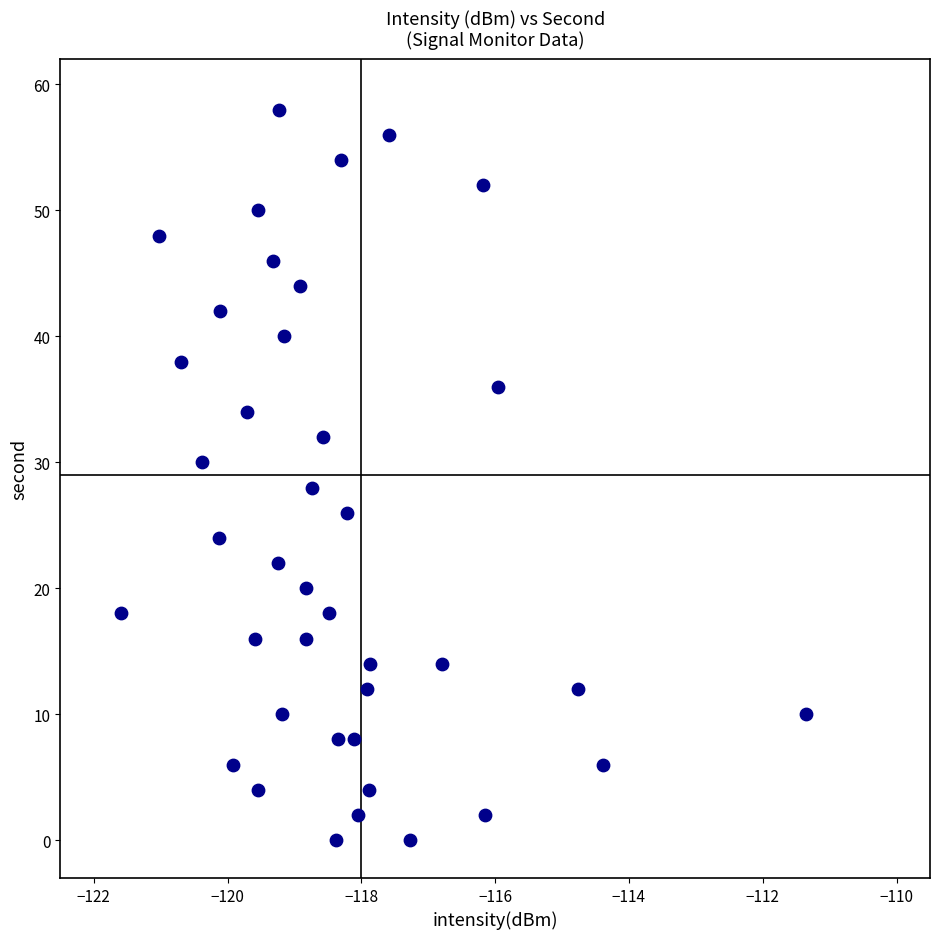

What is the range of Y values (max minus min)?

58